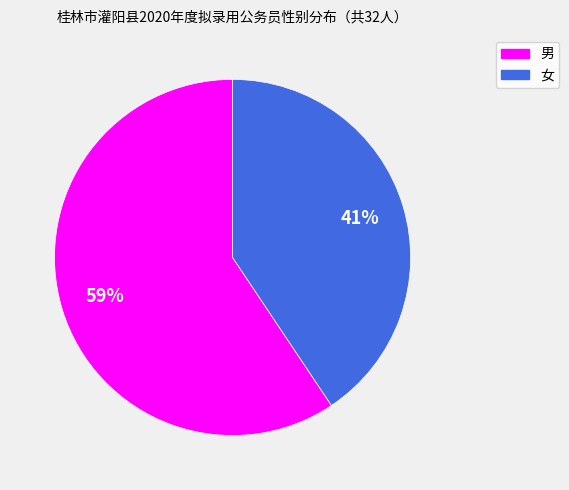

What percentage is the 男 slice, to the nearest percent?

59%